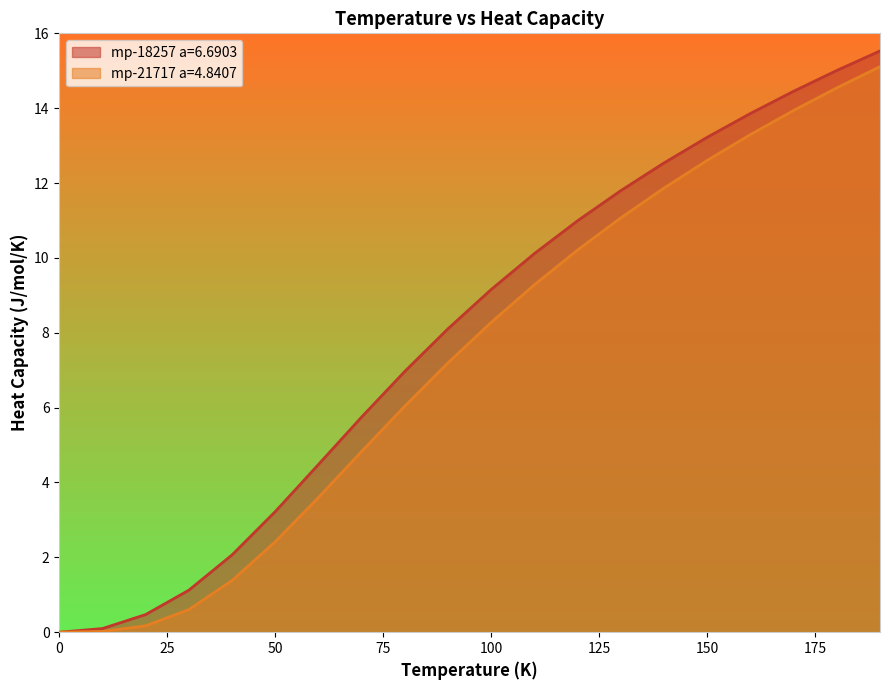

Where does the mp-21717 a=4.8407 series first go above 8?

100